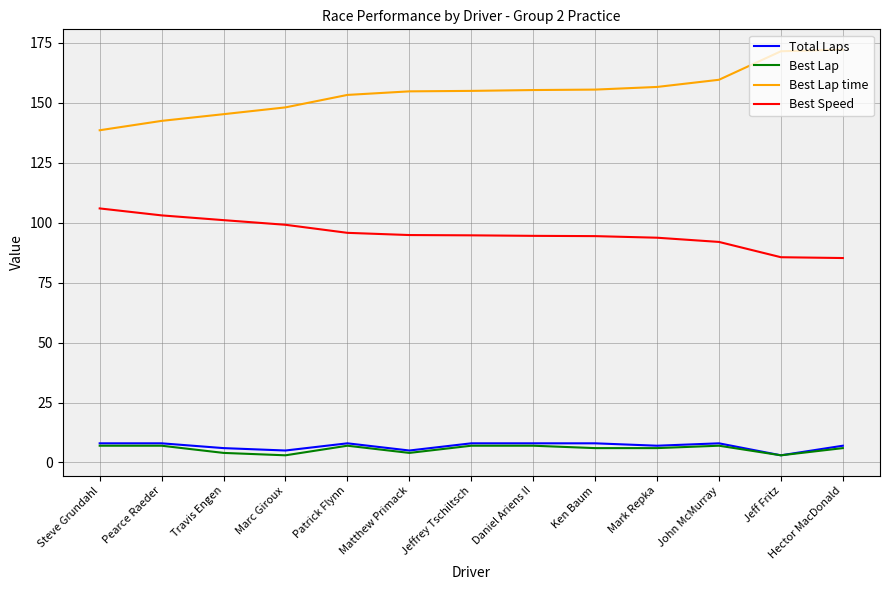

What is the difference between the maximum and minimum values in the Best Lap time series?

33.6